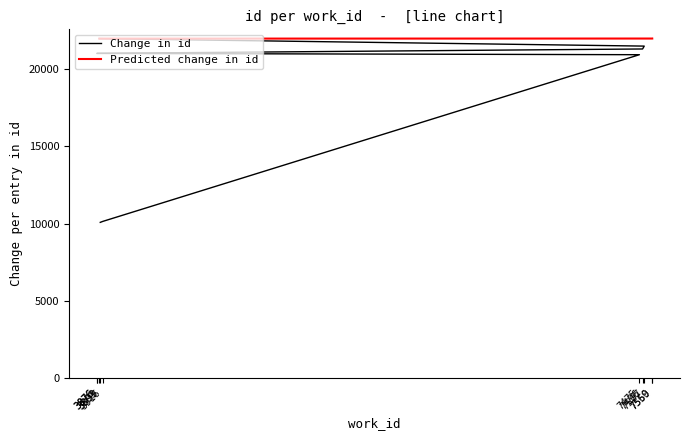

What is the ratio of the value at 3916 to the value at 3876?

0.5